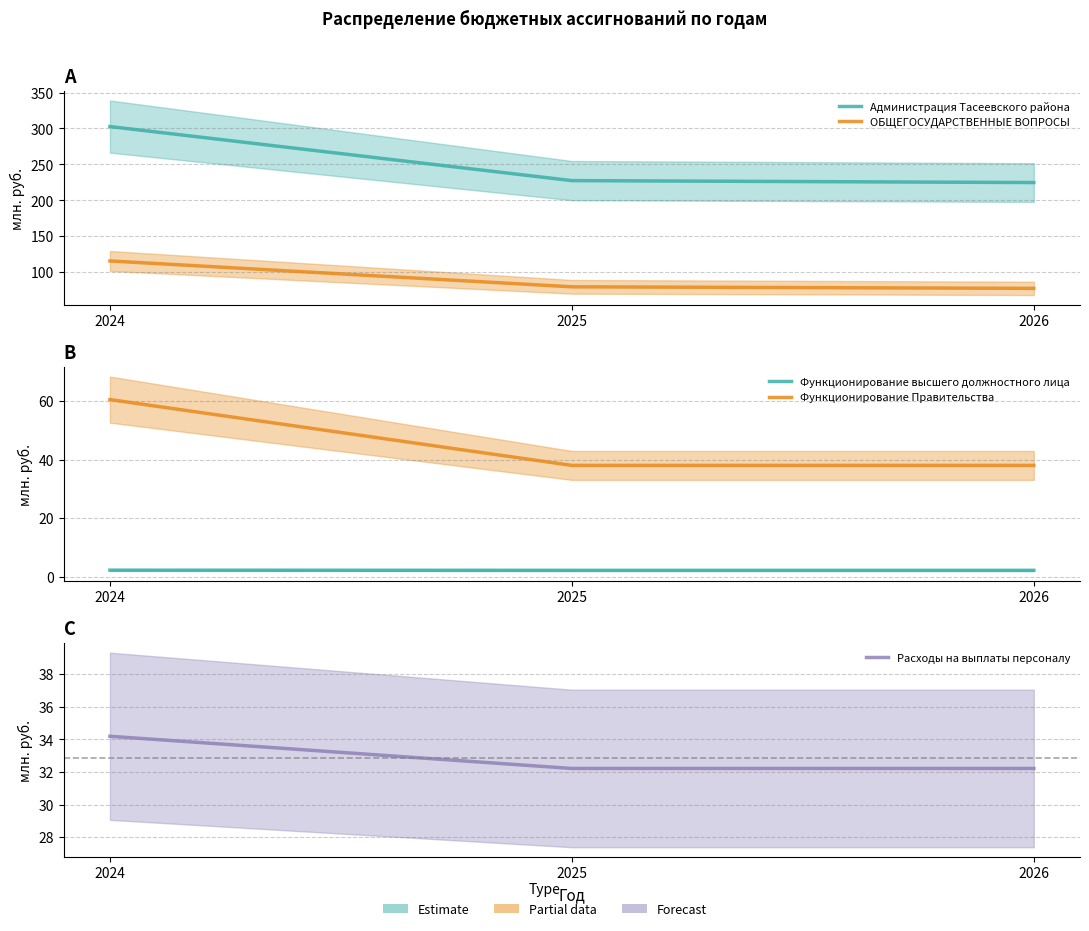

What are all the series names shown in the legend?

Администрация Тасеевского района, ОБЩЕГОСУДАРСТВЕННЫЕ ВОПРОСЫ, Функционирование высшего должностного лица, Функционирование Правительства, Расходы на выплаты персоналу